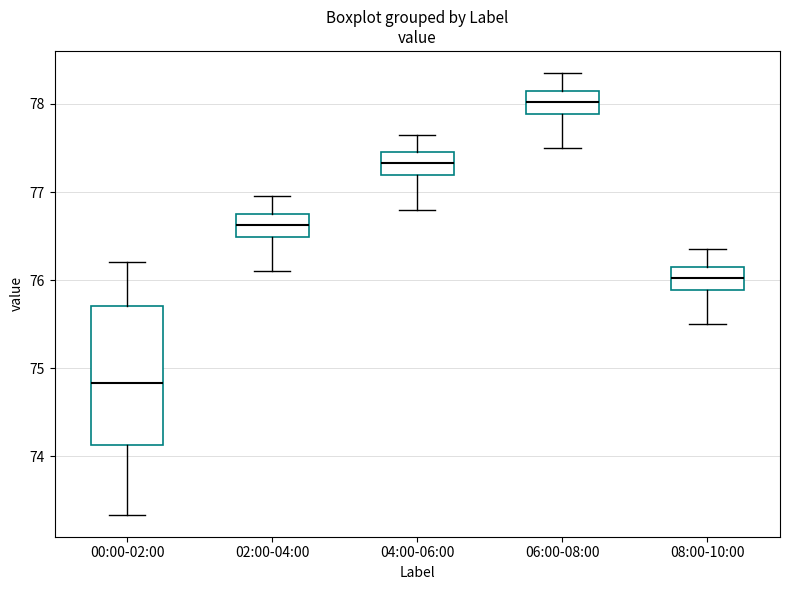

Which box is the tallest, from its lower edge to its upper edge?

00:00-02:00